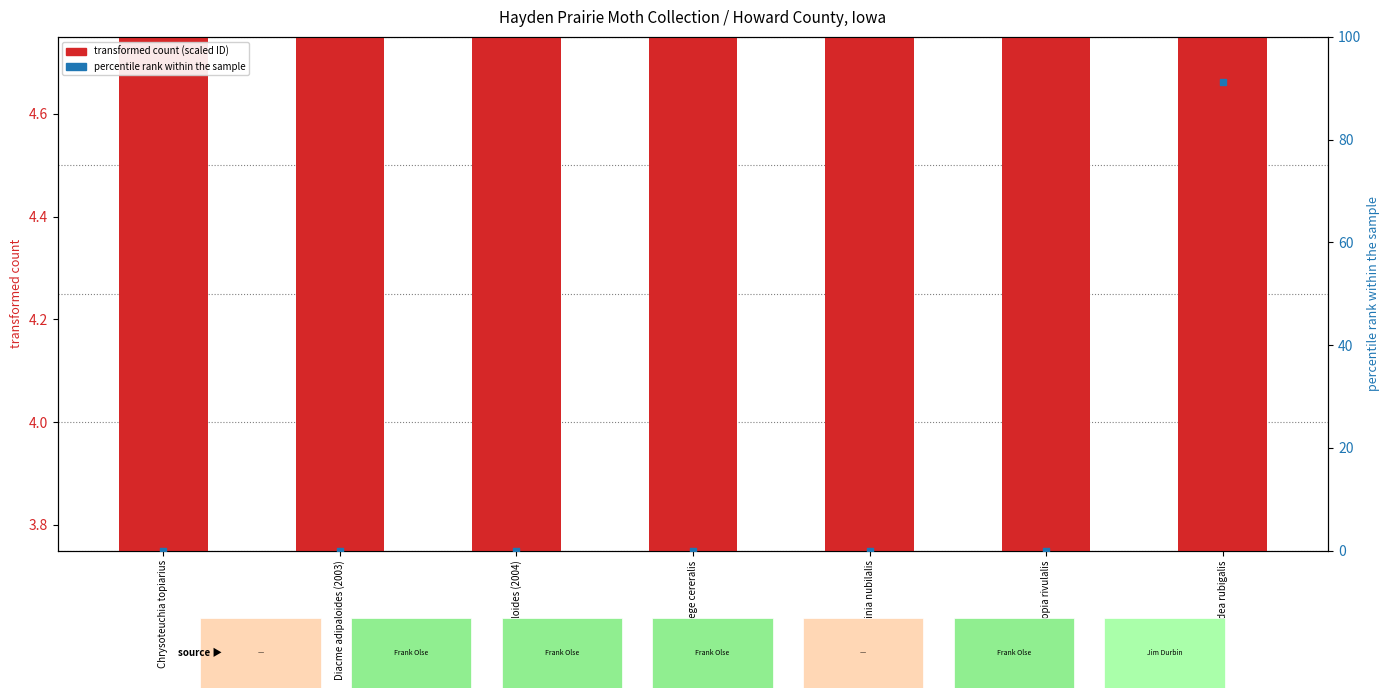

Which series has the largest Y range (max minus min)?

percentile rank within the sample